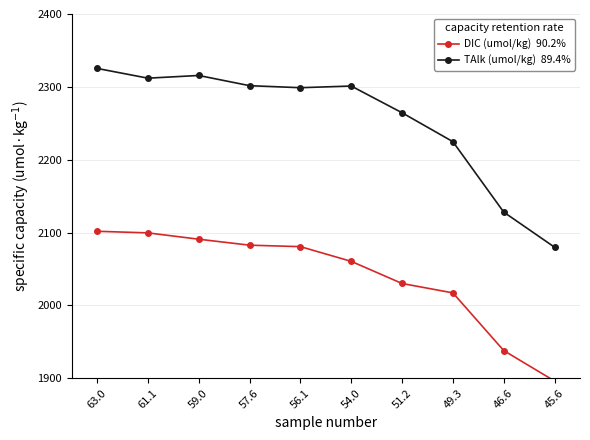

What is the difference between the highest and lowest values at 54.0?

240.7